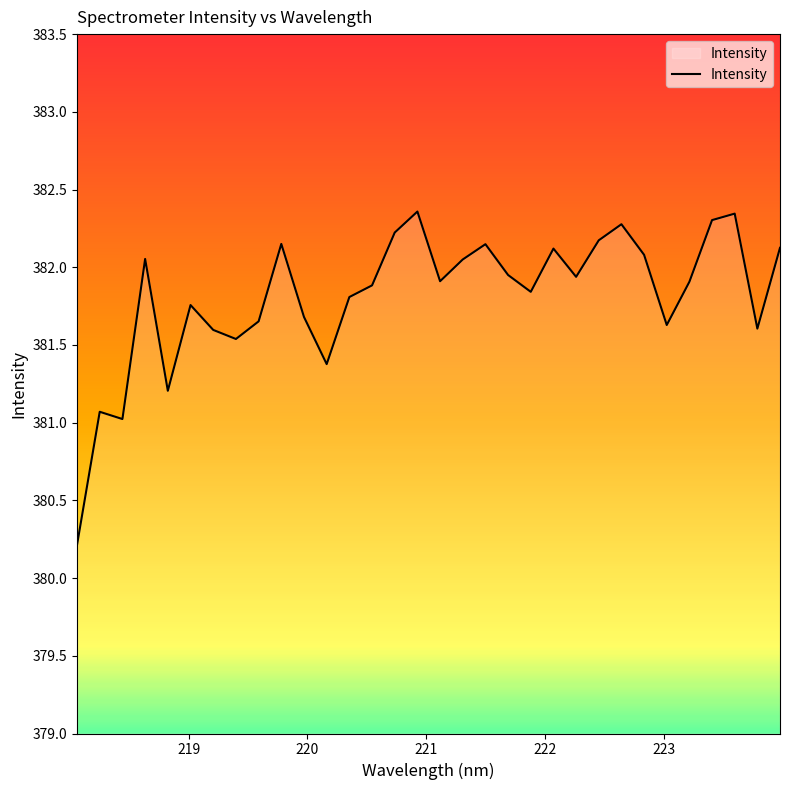

How many lines are shown in the chart?

1